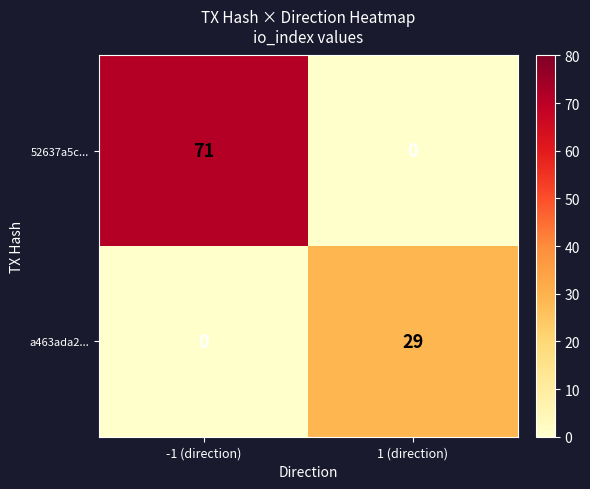

What is the sum of all a463ada2... values?

29